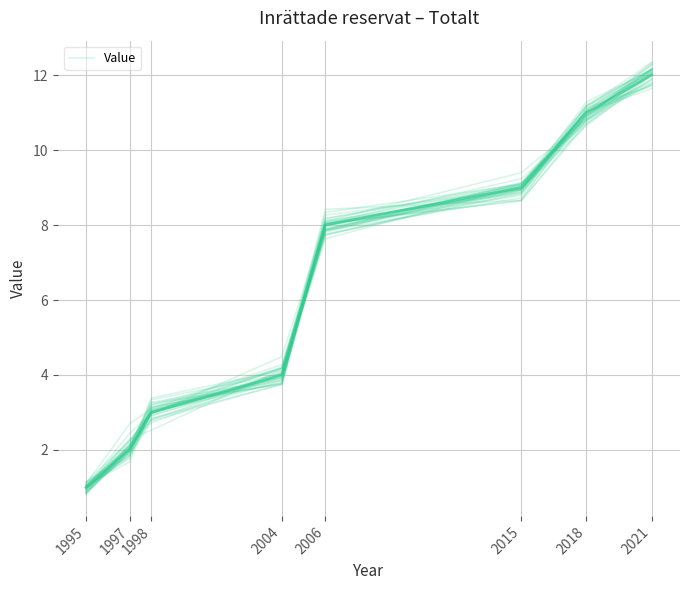

What is the greatest value displayed?

12.1